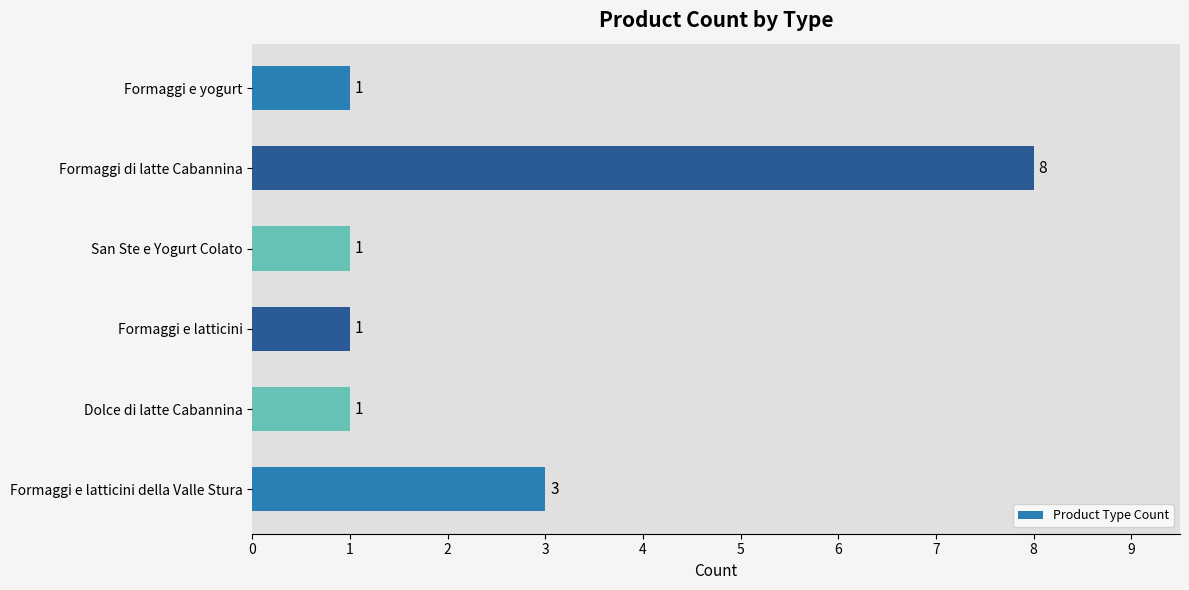

Does the chart contain any negative values?

No